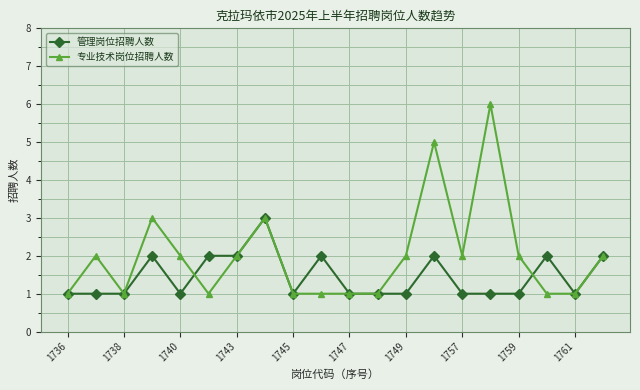

Rank the series by their maximum value, from lowest to highest.

管理岗位招聘人数, 专业技术岗位招聘人数